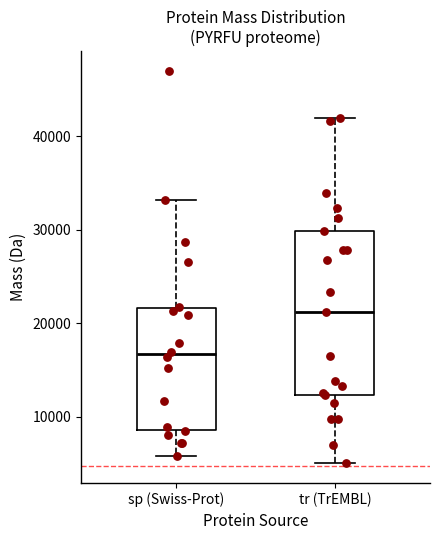

Reading left to right, transcribe this box plot: for each box, give where its median line is, the range the box spans, and where its two whiskers end, as read against the y-axis. The values are not printed on the chart, so give them approximately, as read against the axis.

sp (Swiss-Prot): median 17000, box 9000 to 22000, whiskers 6000 to 33000
tr (TrEMBL): median 21000, box 12000 to 30000, whiskers 5000 to 42000